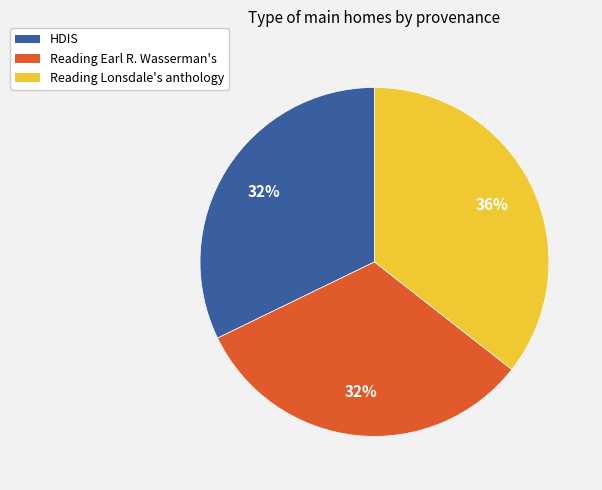

To the nearest percent, what is the combined percentage of Reading Earl R. Wasserman's and Reading Lonsdale's anthology?

68%